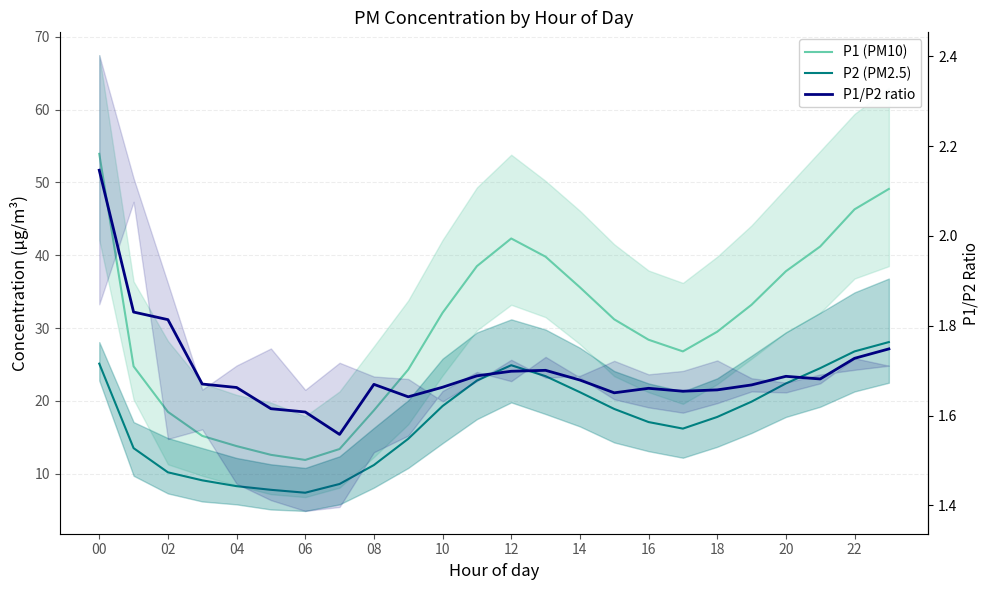

What is the greatest value displayed?

53.9